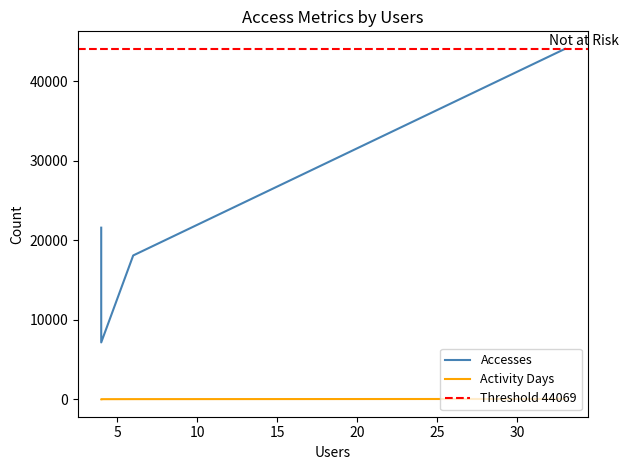

How many lines are shown in the chart?

2